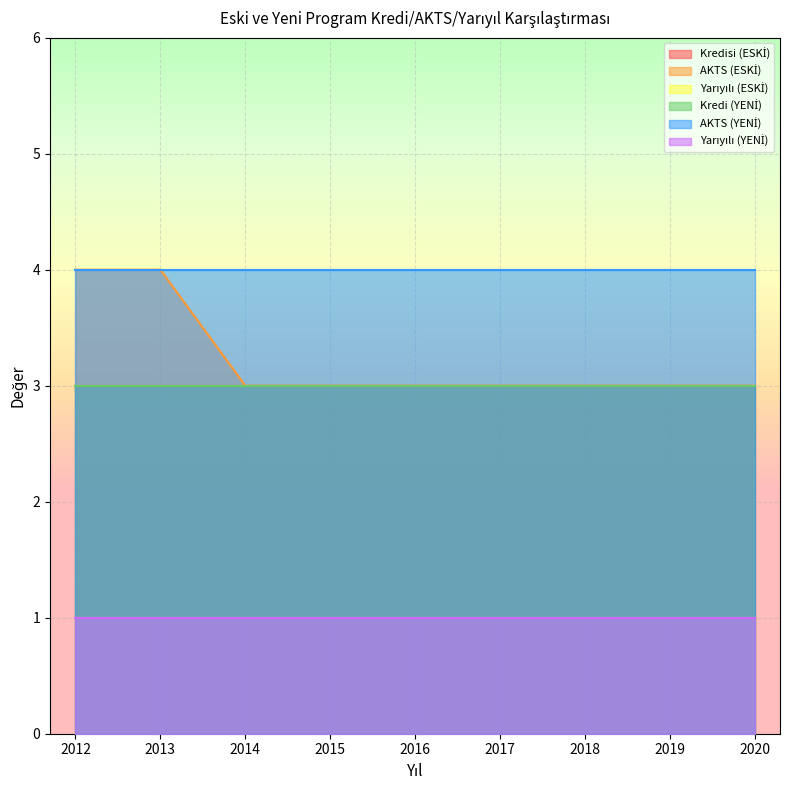

How many distinct data groups are displayed?

6